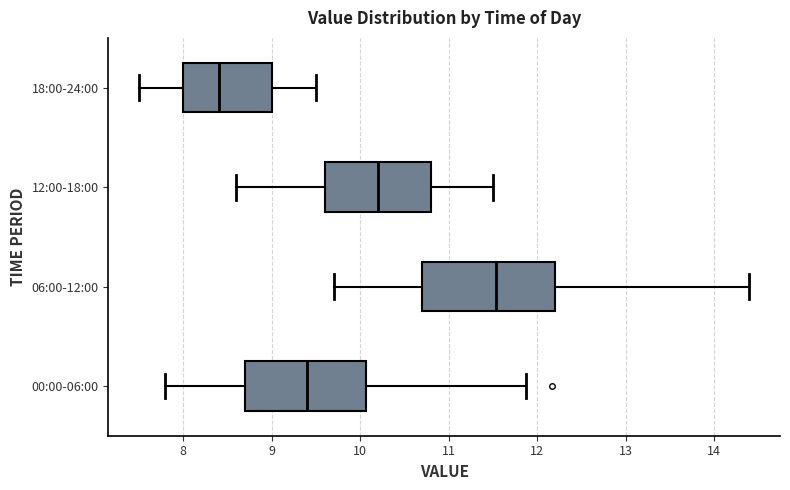

Reading bottom to top, transcribe this box plot: for each box, give where its median line is, the range the box spans, and where its two whiskers end, as read against the x-axis. The values are not printed on the chart, so give them approximately, as read against the axis.

00:00-06:00: median 9.4, box 8.7 to 10.1, whiskers 7.8 to 11.9
06:00-12:00: median 11.5, box 10.7 to 12.2, whiskers 9.7 to 14.4
12:00-18:00: median 10.2, box 9.6 to 10.8, whiskers 8.6 to 11.5
18:00-24:00: median 8.4, box 8.0 to 9.0, whiskers 7.5 to 9.5